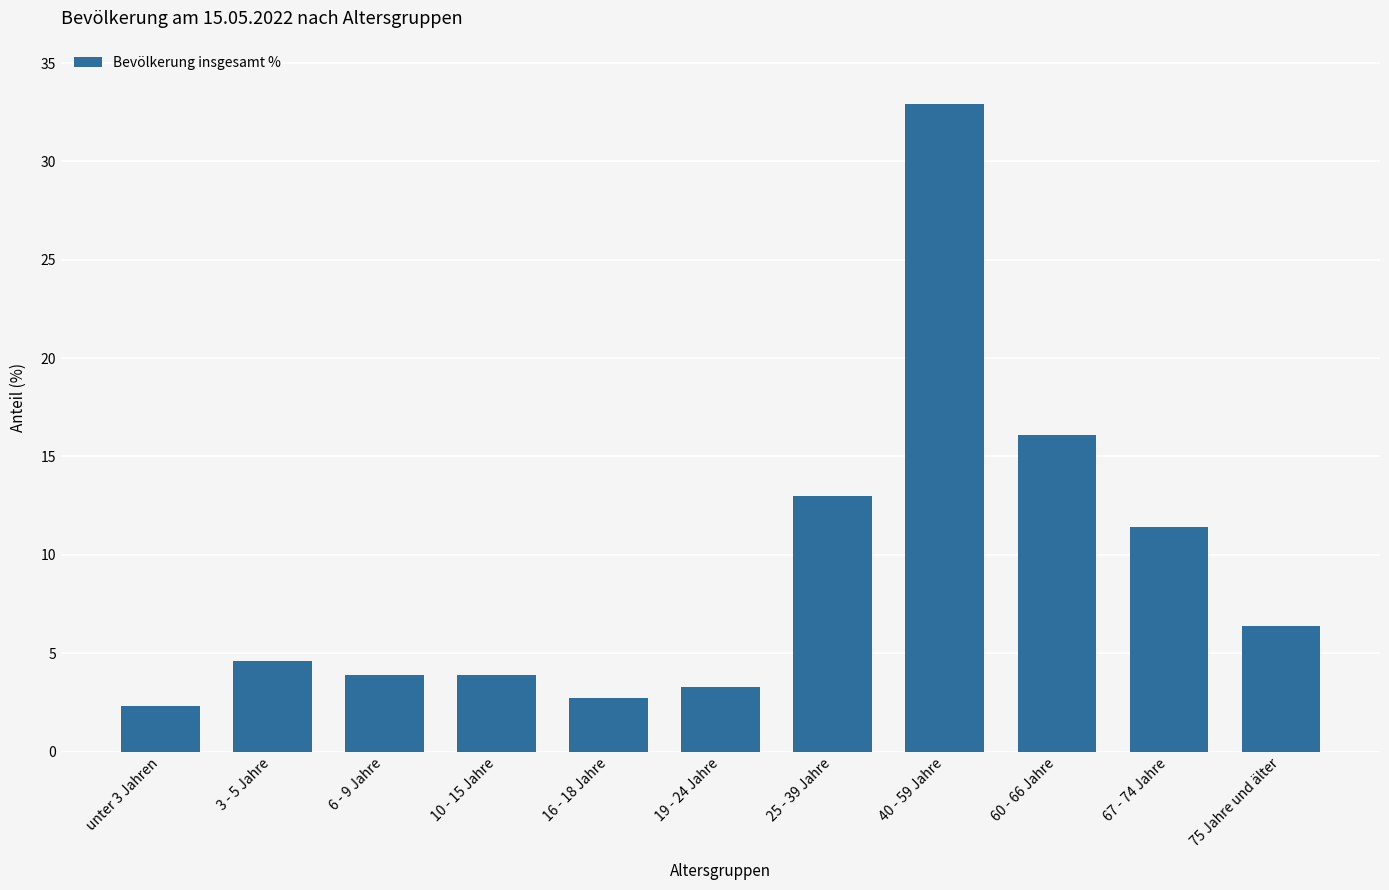

What is the ratio of the value at 75 Jahre und älter to the value at 67 - 74 Jahre?

0.6